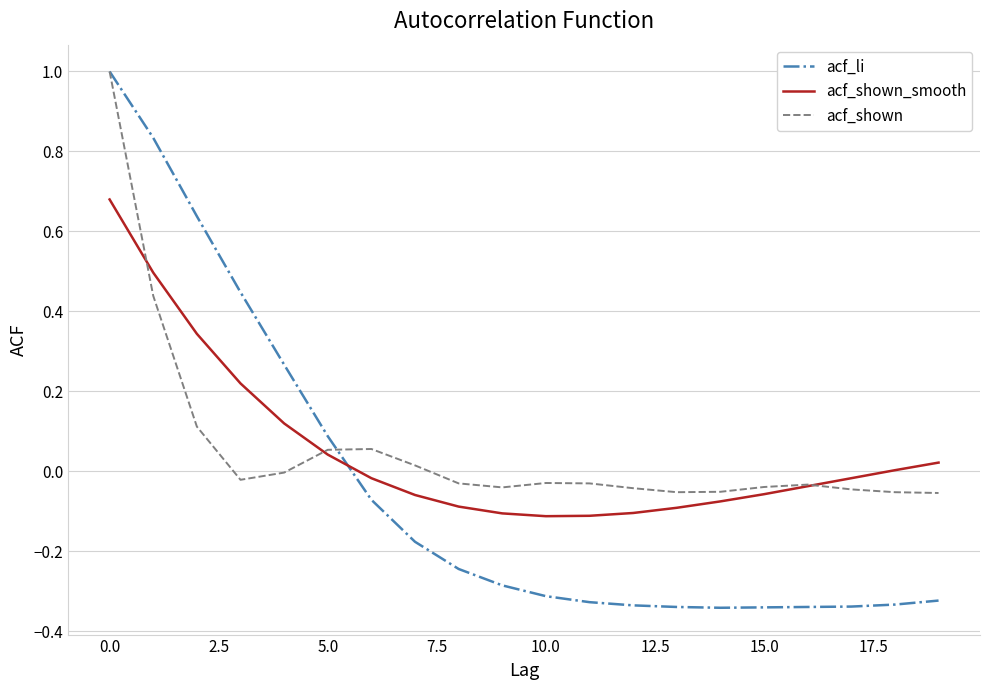

Which series has the widest spread of values?

acf_li